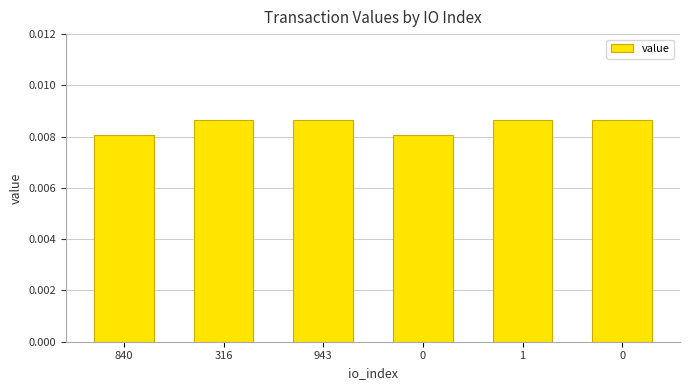

Are the bars horizontal?

No